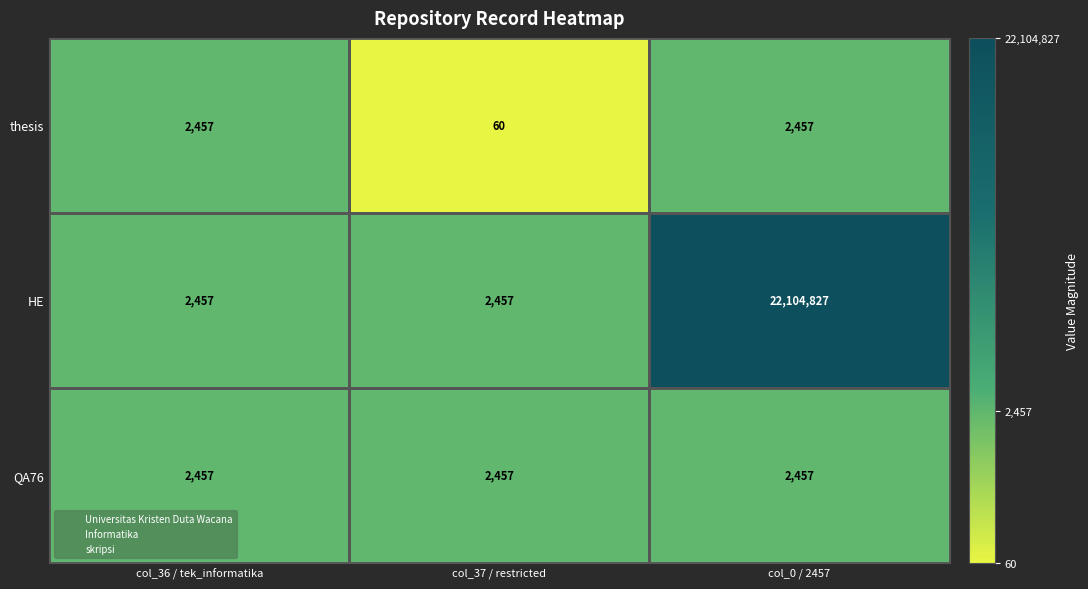

At which category does the chart reach its peak across all series?

col_0 / 2457